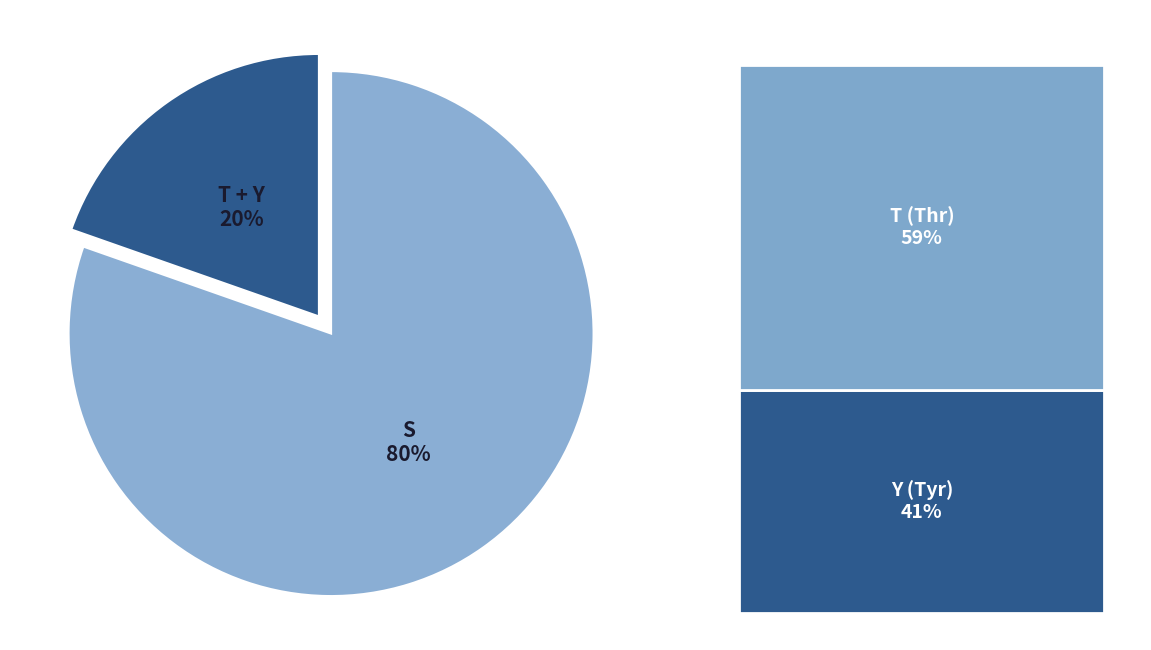

To the nearest percent, what is the average slice percentage?

50%